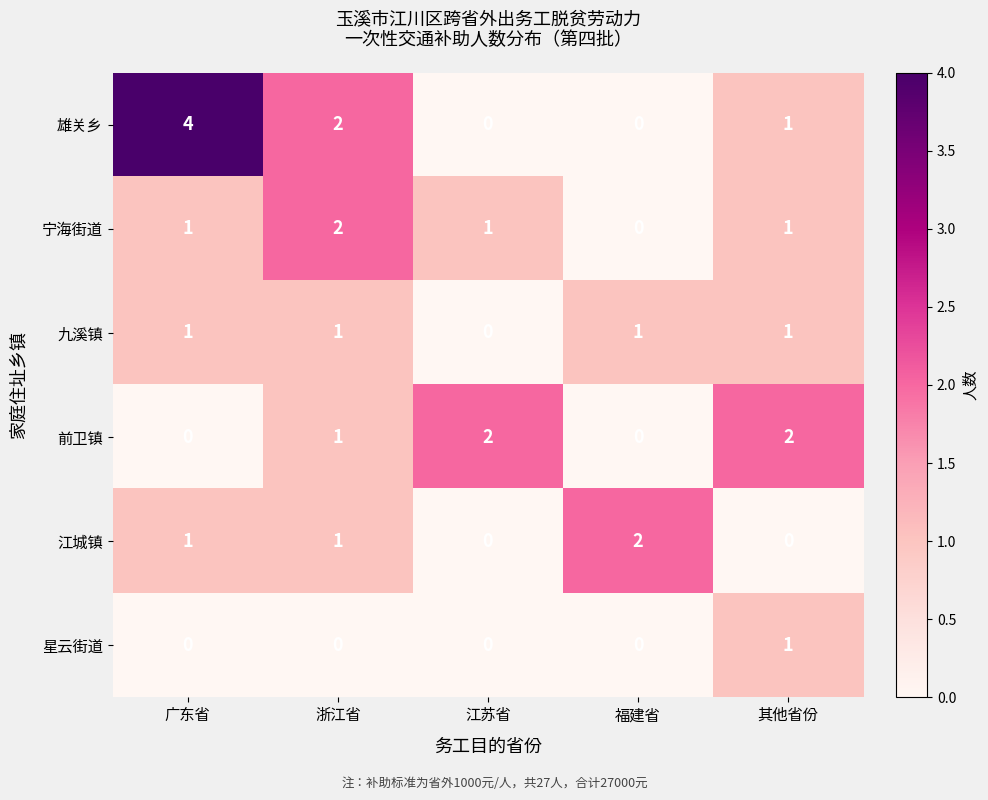

What is the sum of the 雄关乡 values at 其他省份 and 广东省?

5